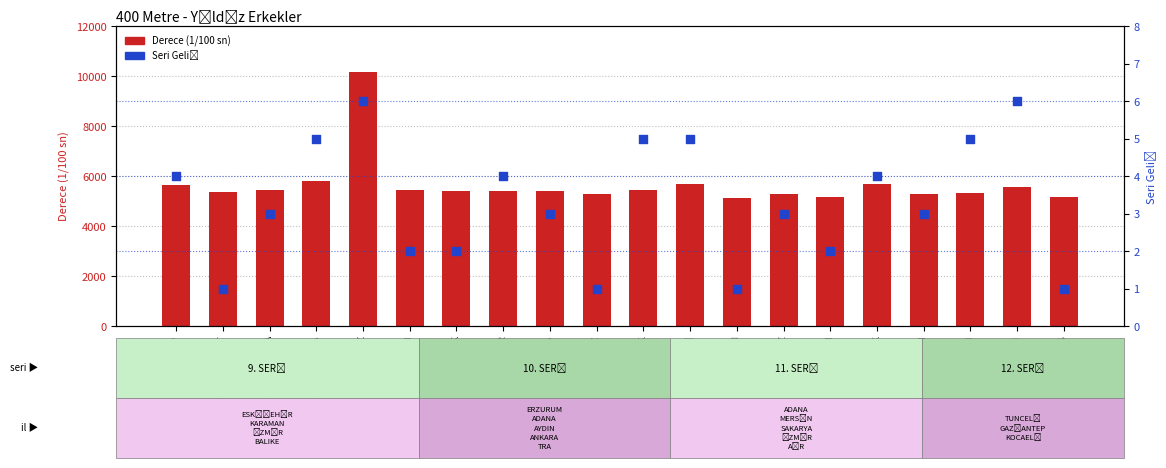

At how many categories does at least one series exceed 264?

20